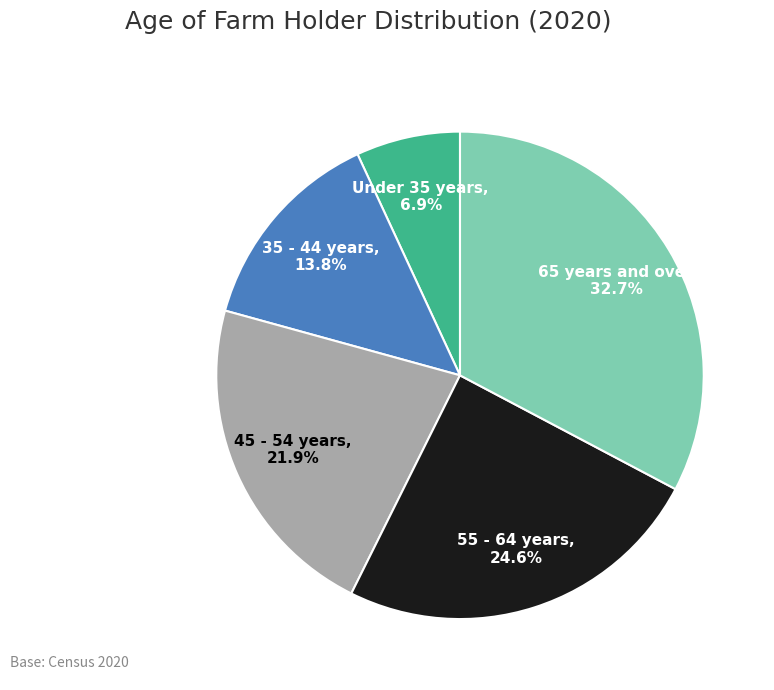

What is the largest slice in the pie chart?

65 years and over